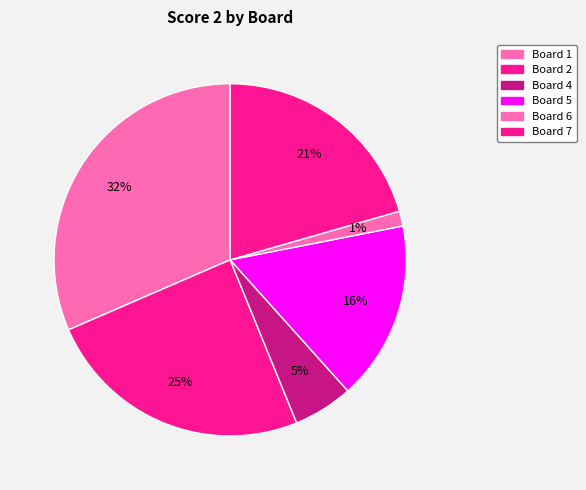

What is the largest slice in the pie chart?

Board 1